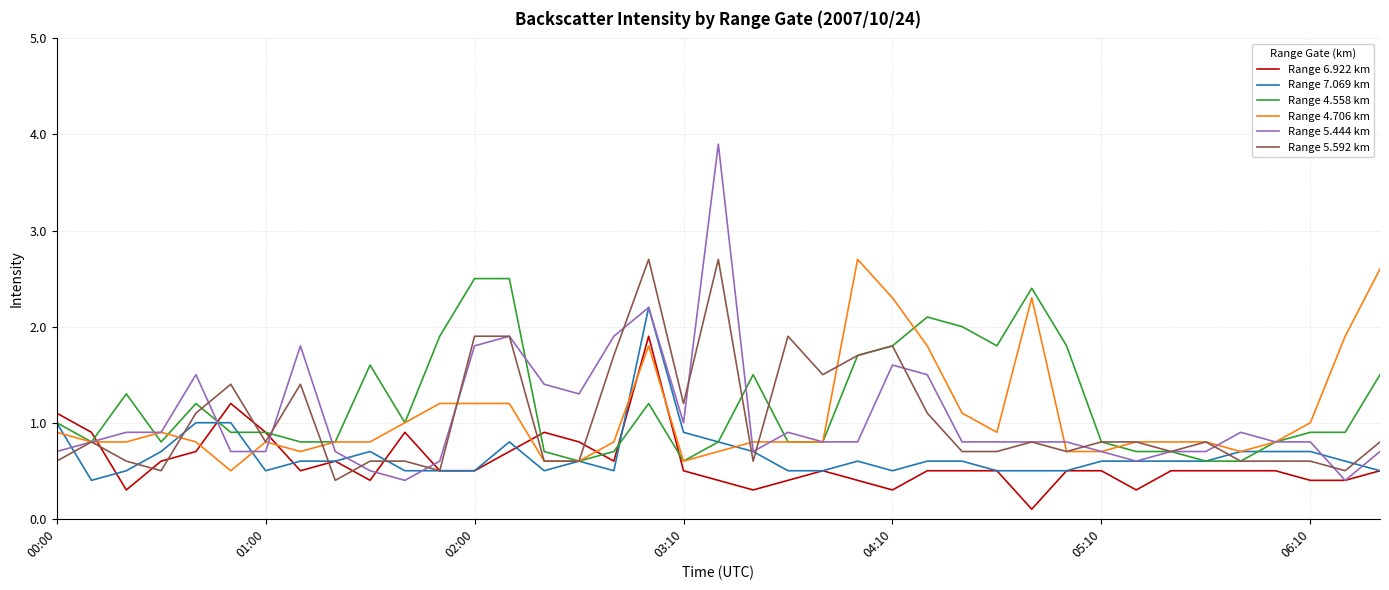

What is the average value of the Range 4.558 km series?

1.2